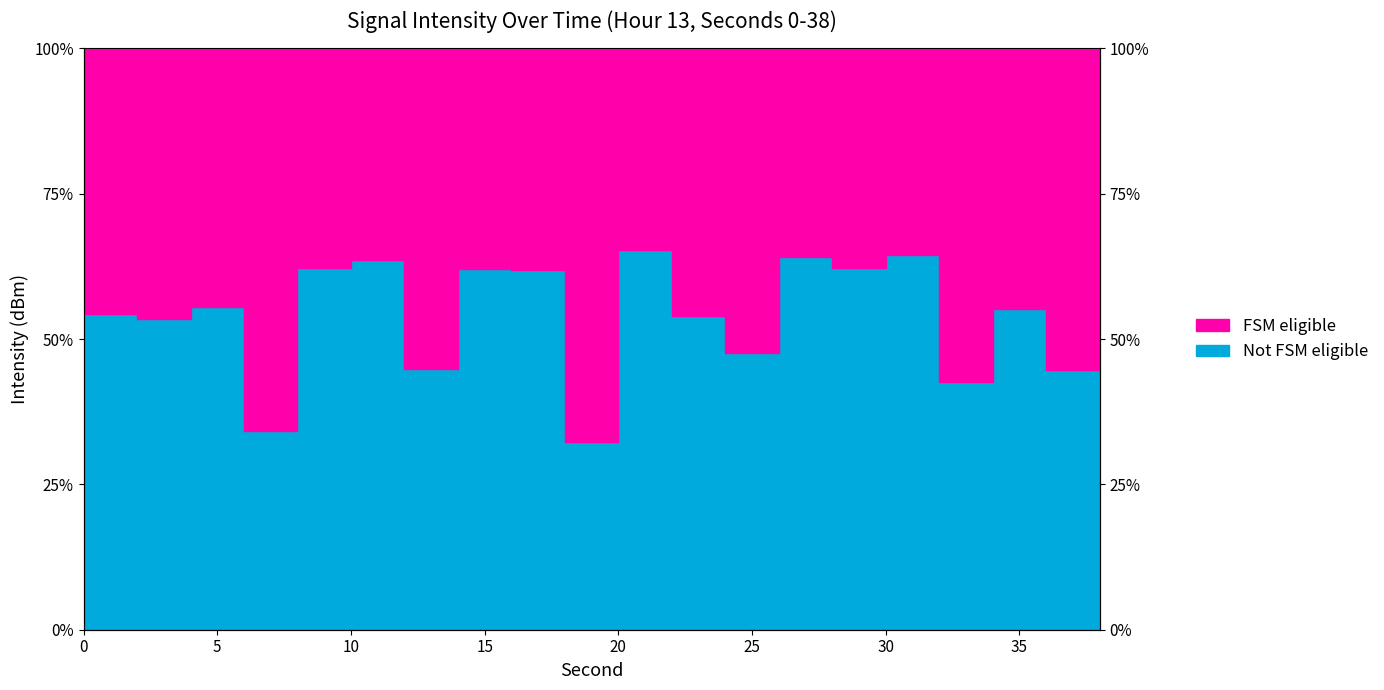

What is the difference between the second highest and minimum values?

32.5